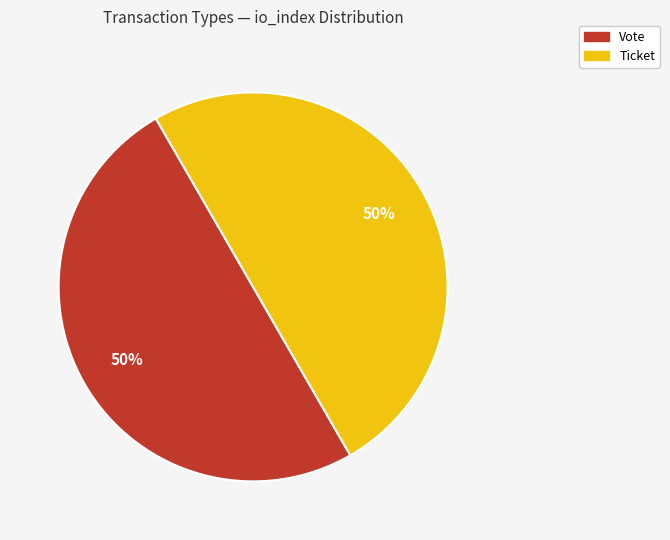

Is it true that Ticket is 1% of the pie?

False